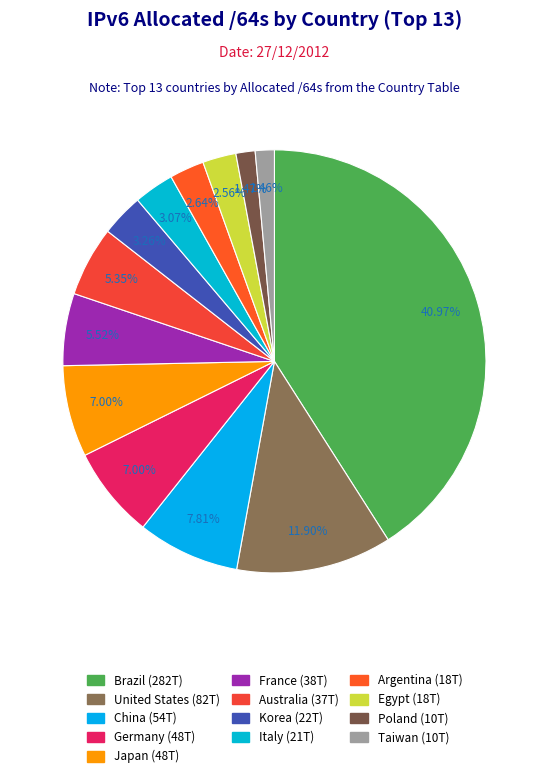

Count the number of slices in the pie.

13